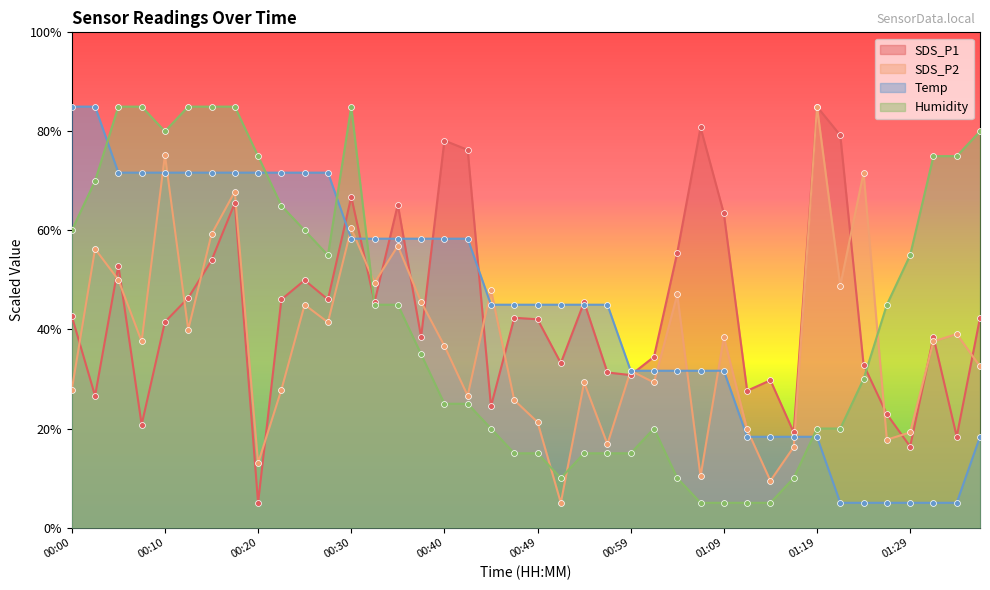

Which series has the largest total across all categories?

Temp